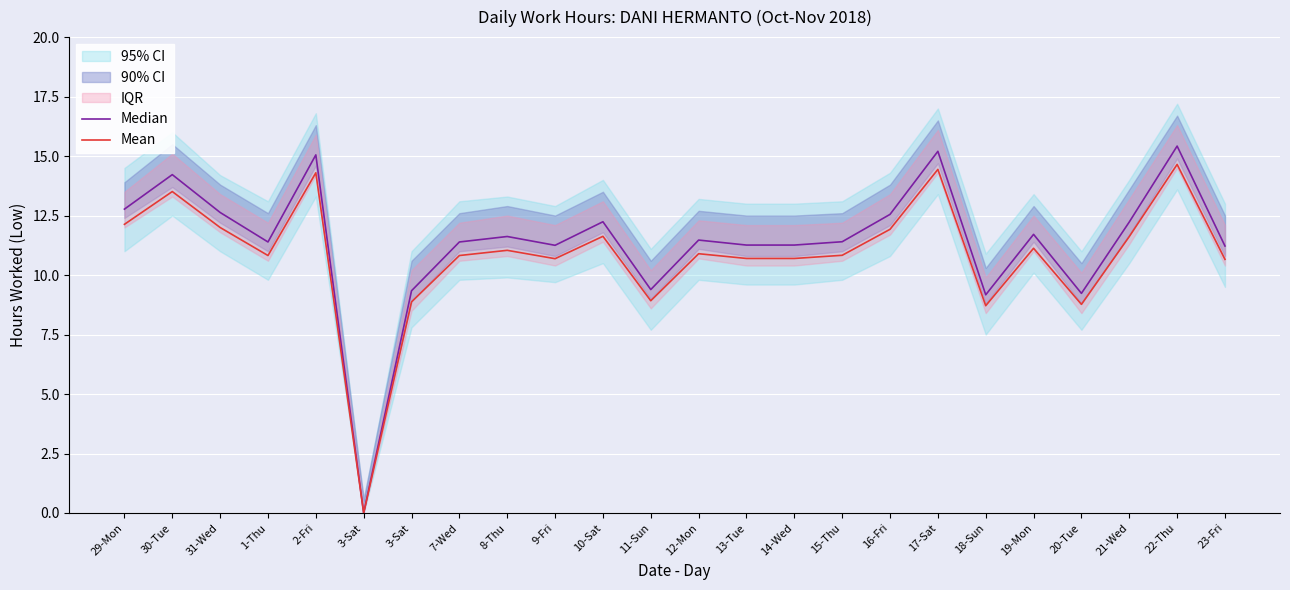

Rank the series at 12-Mon from highest to lowest value.

Median, Mean